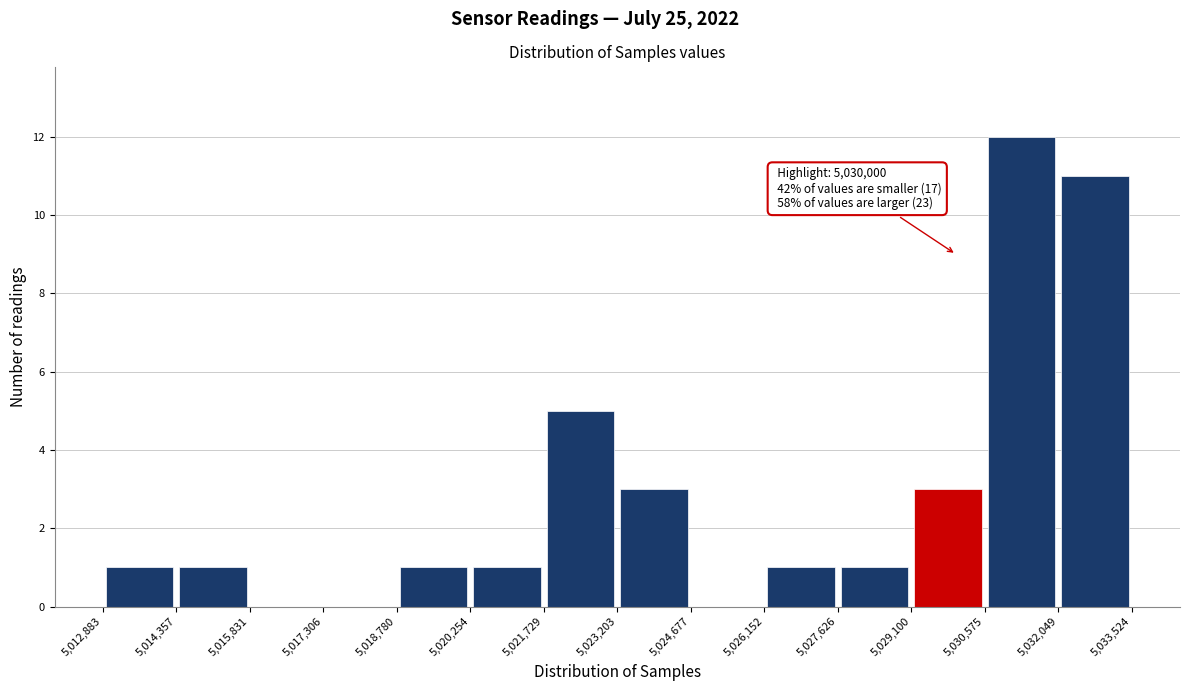

Over which range of the x-axis is the bar tallest?

5,030,575 to 5,032,049